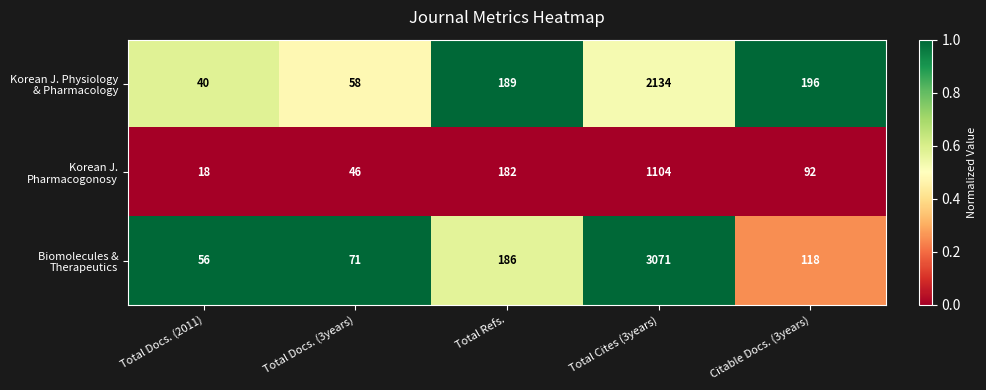

What is the maximum value shown in the chart?

3071